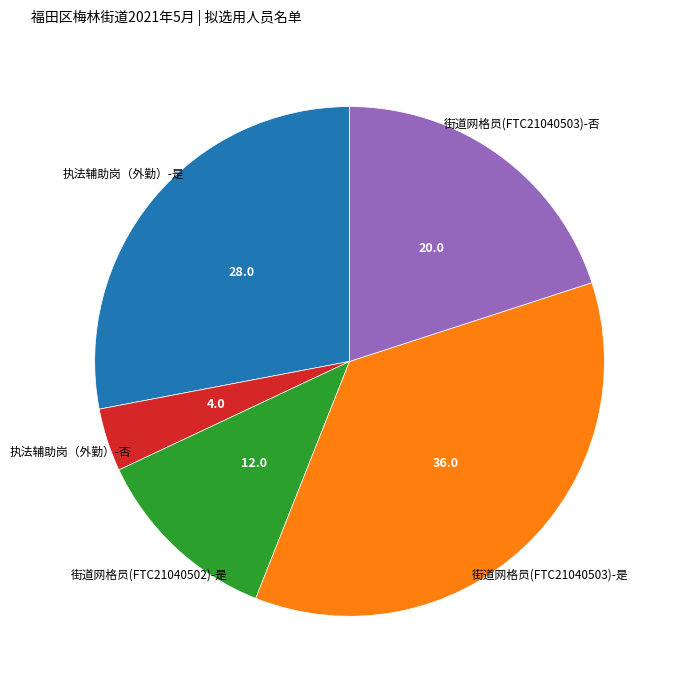

Is there a majority slice in this chart?

No